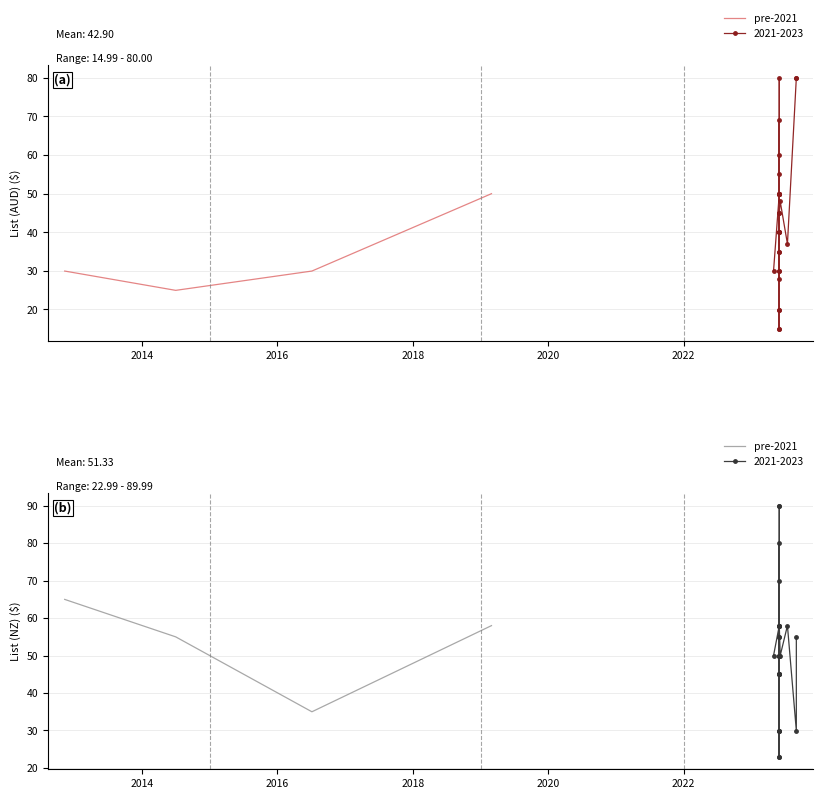

How many interior local valleys (lower than both neighbors) does the data have?

1